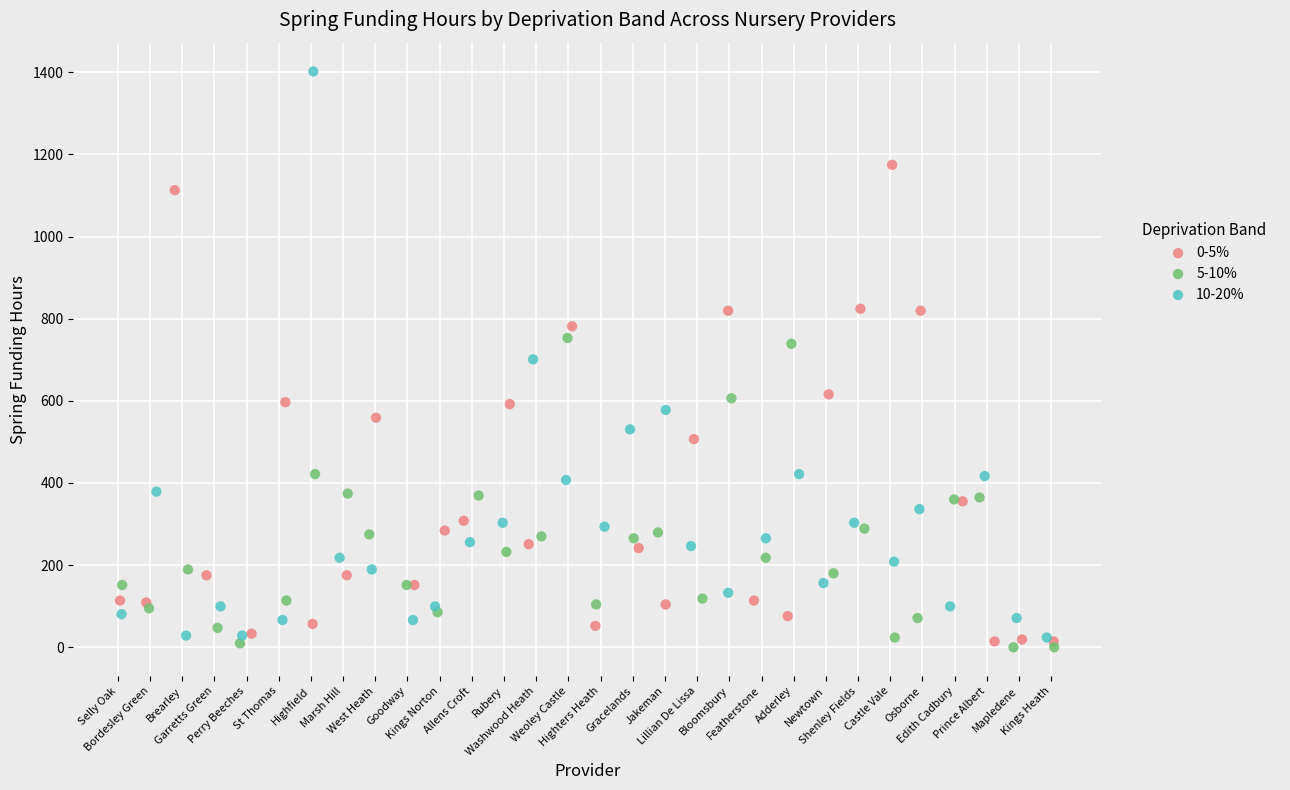

Which series contains the lowest Y value?

5-10%